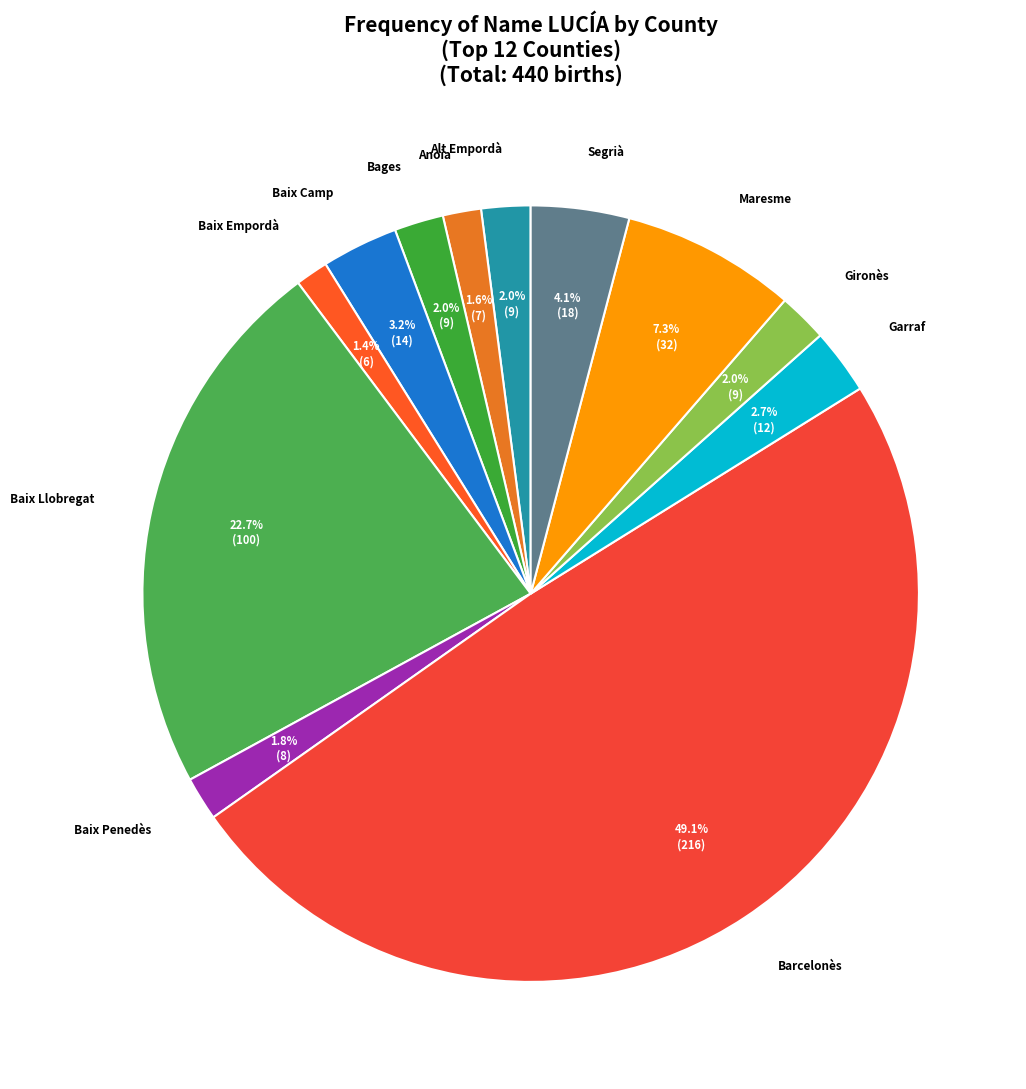

Does Garraf account for over 50% of the chart?

No